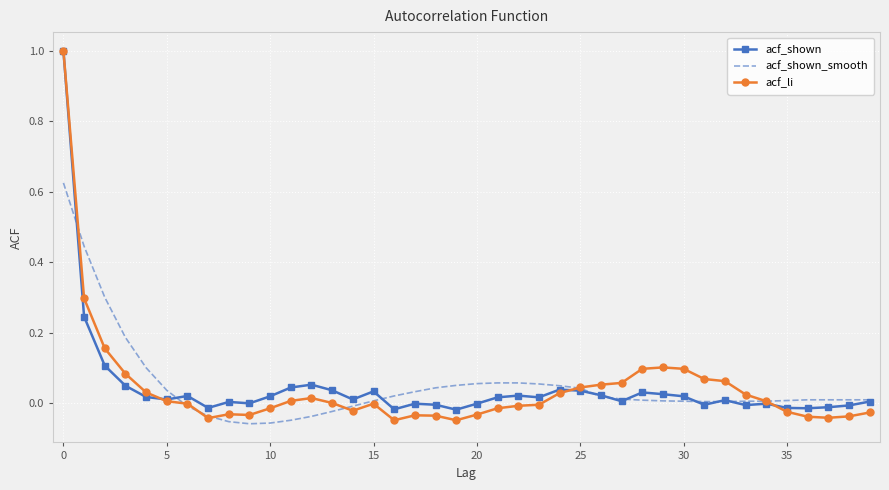

Which series has the widest spread of values?

acf_li